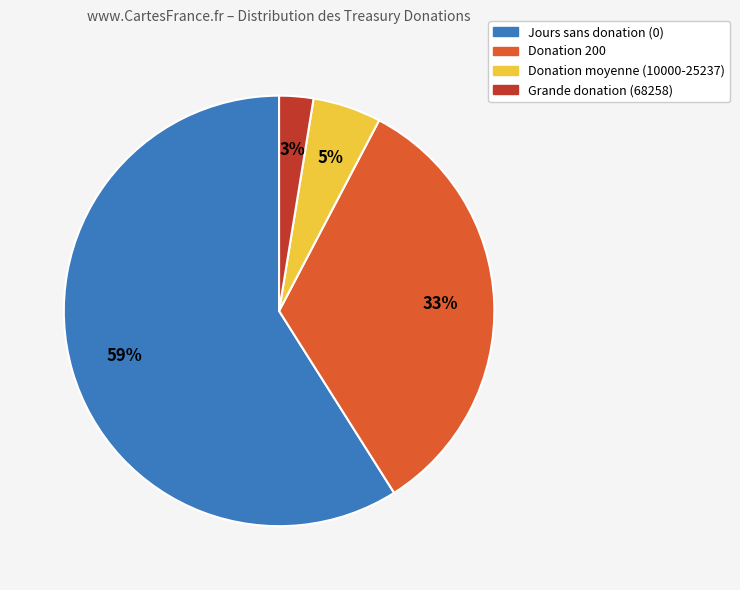

How many segments does this pie chart have?

4